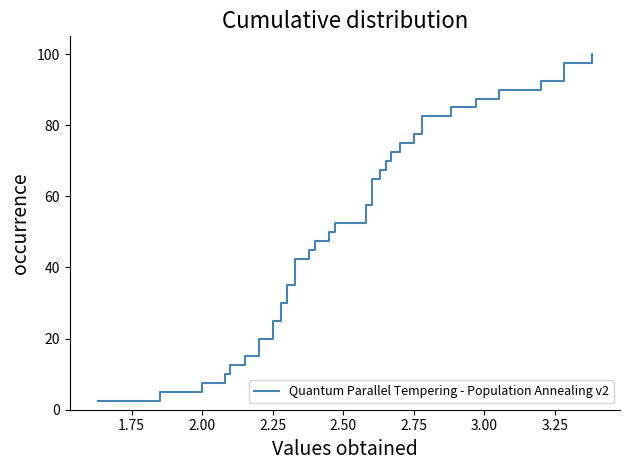

Does the chart display data point markers on the line(s)?

No